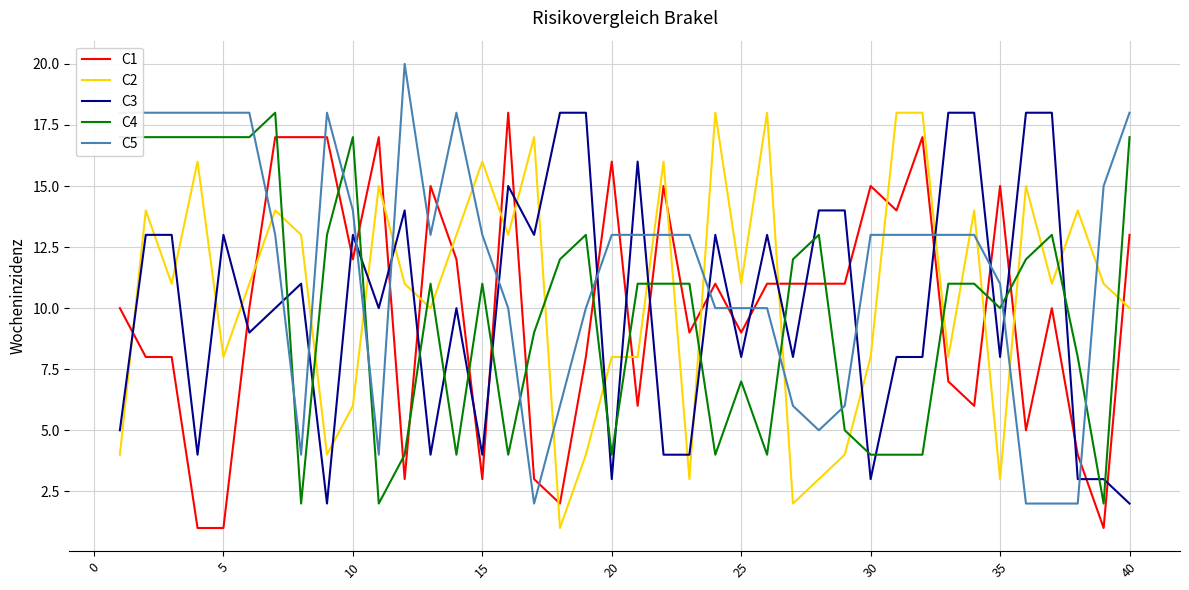

Which series has the widest spread of values?

C5